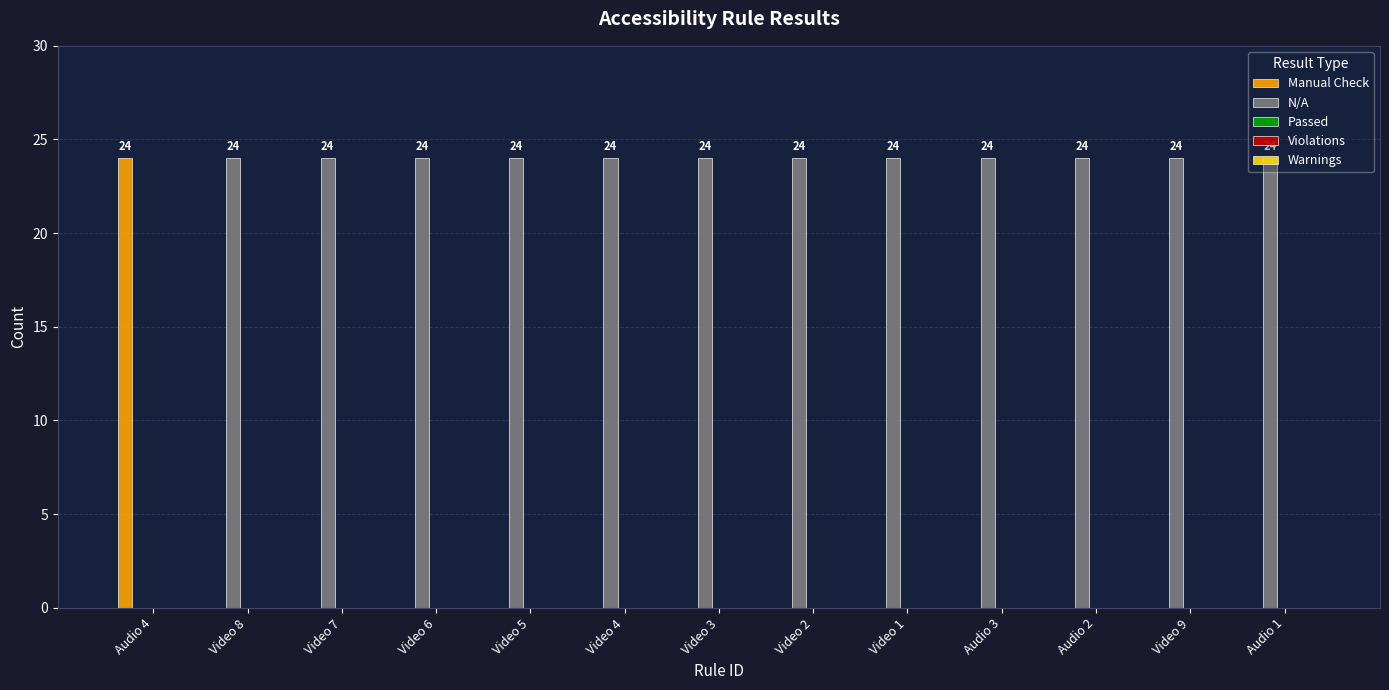

Which category has the highest value in the Manual Check series?

Audio 4